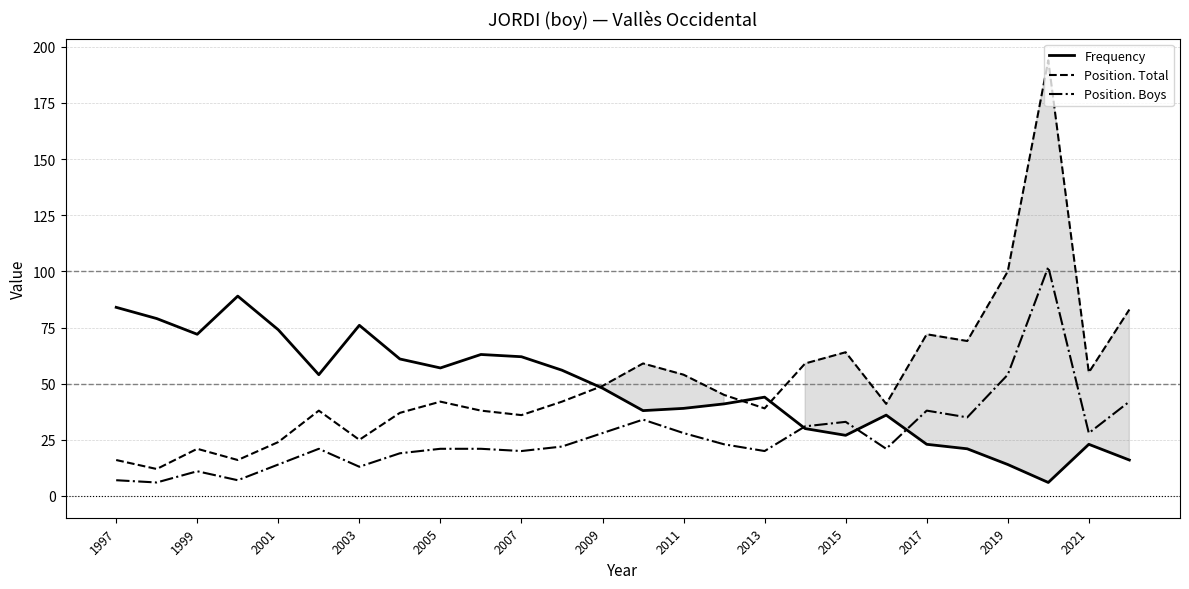

At which category does Frequency reach its first local valley?

1999